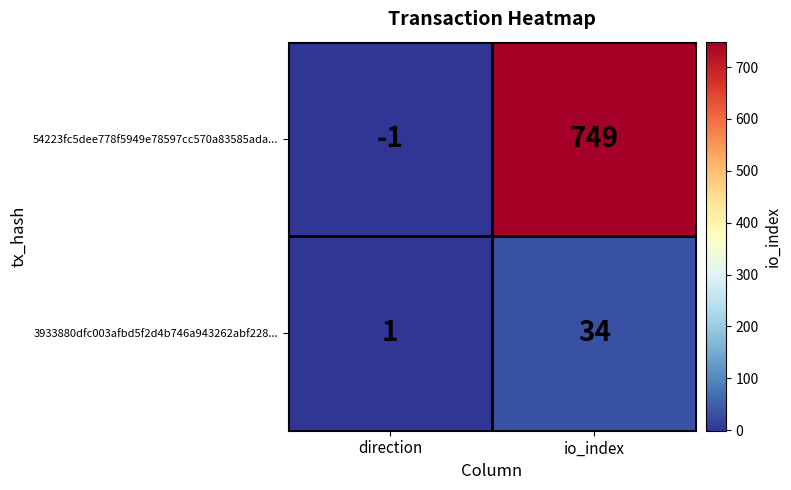

What is the difference between the 54223fc5dee778f5949e78597cc570a83585ada... values at io_index and direction?

750